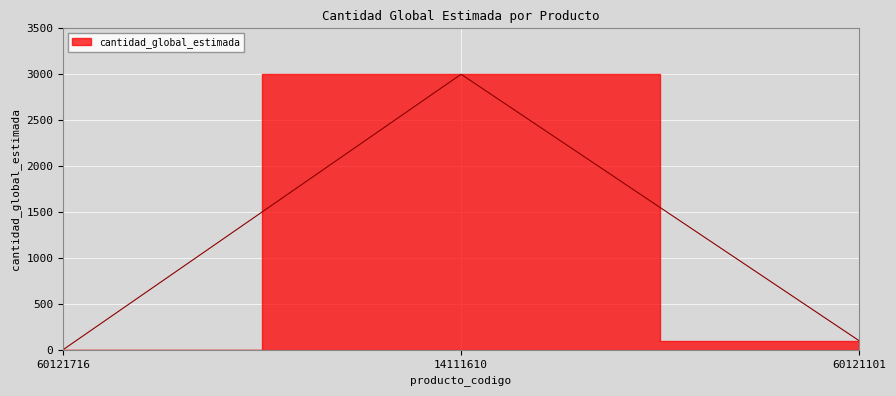

Where does the data first go above 100?

14111610